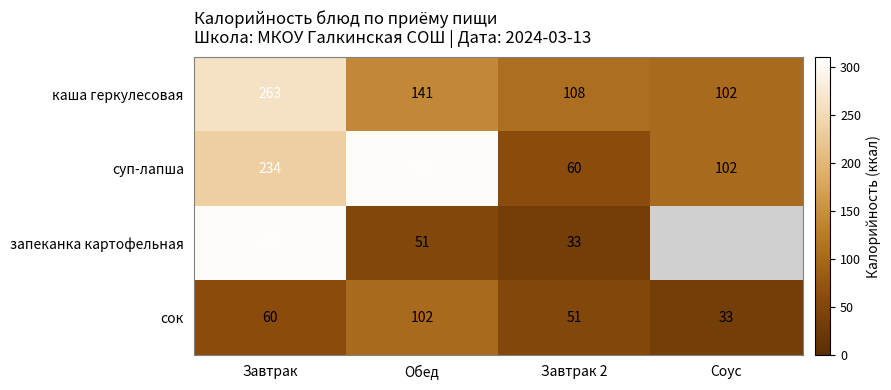

What is the maximum value shown in the chart?

305.0